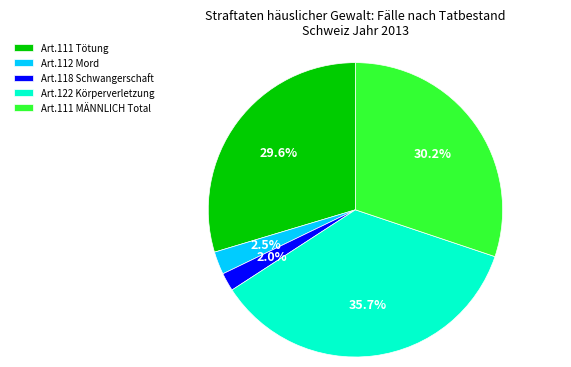

Rank the categories by value from highest to lowest.

Art.122 Körperverletzung, Art.111 MÄNNLICH Total, Art.111 Tötung, Art.112 Mord, Art.118 Schwangerschaft